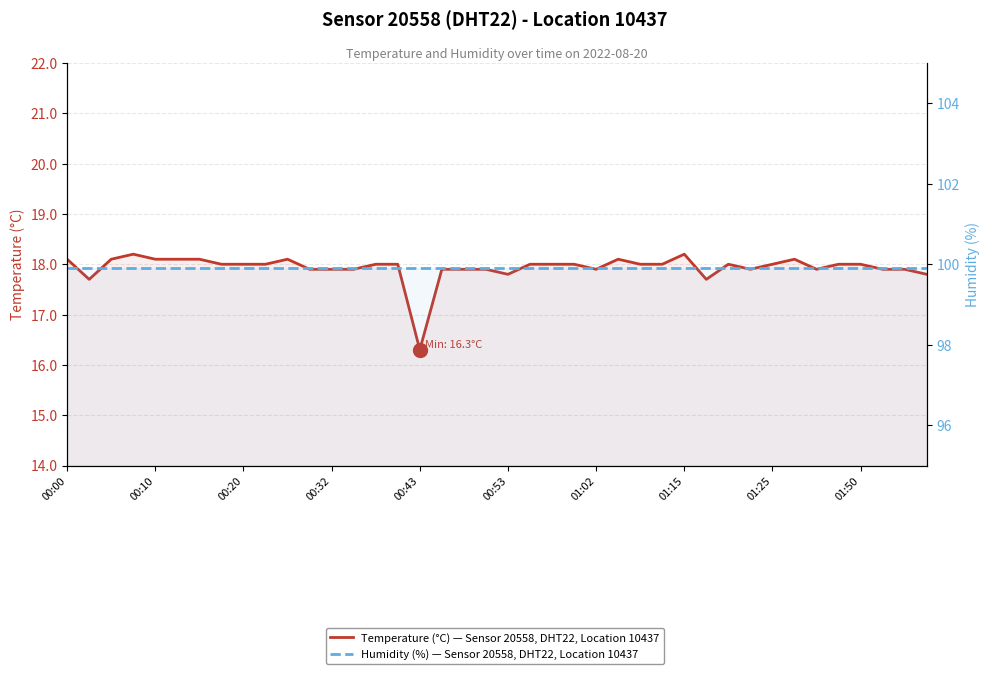

What is the sum of all Temperature (°C) — Sensor 20558, DHT22, Location 10437 values?

717.4